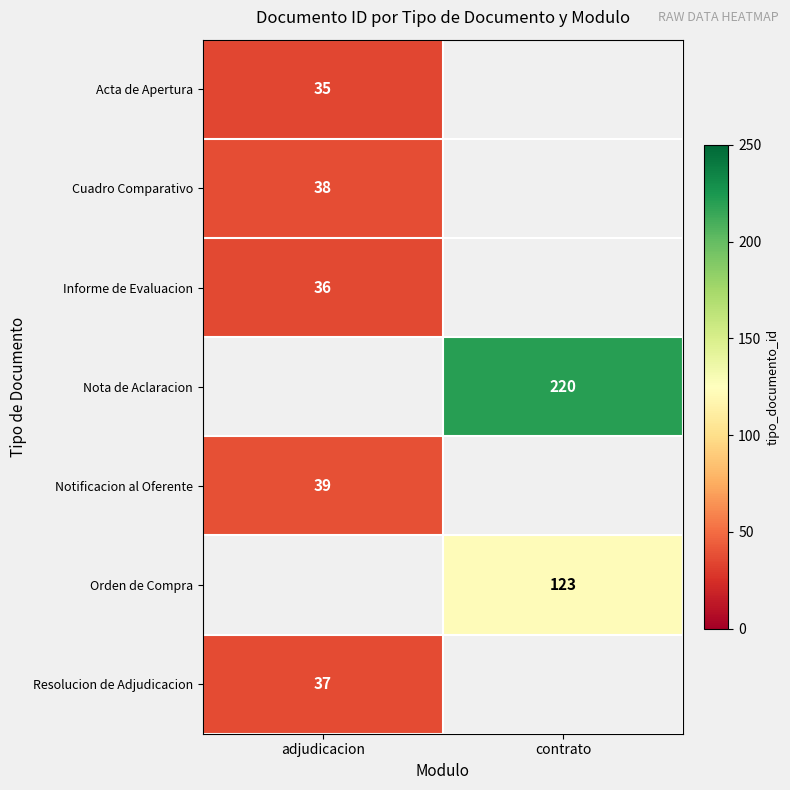

The value of Resolucion de Adjudicacion at adjudicacion is 49. True or false?

False